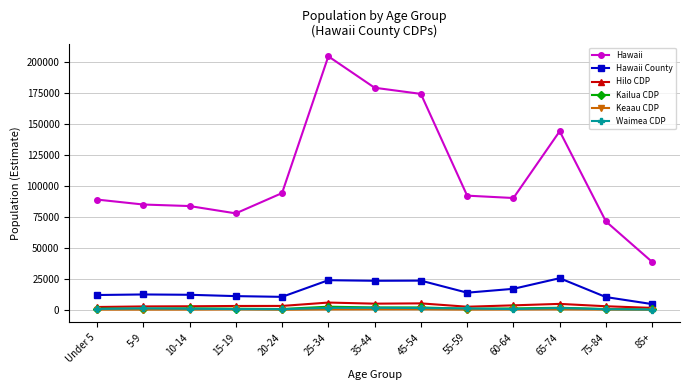

How many distinct data groups are displayed?

6